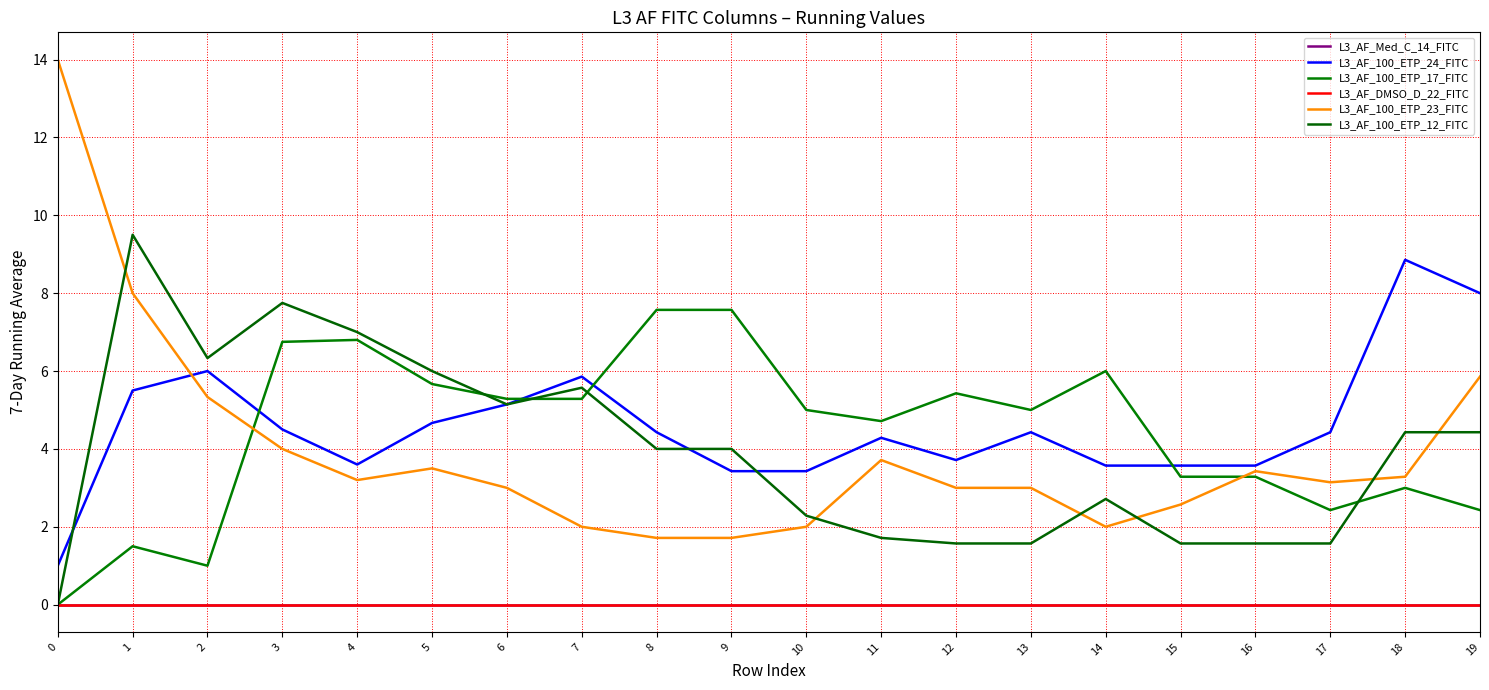

Where do L3_AF_100_ETP_23_FITC and L3_AF_100_ETP_17_FITC first cross each other?

2 and 3